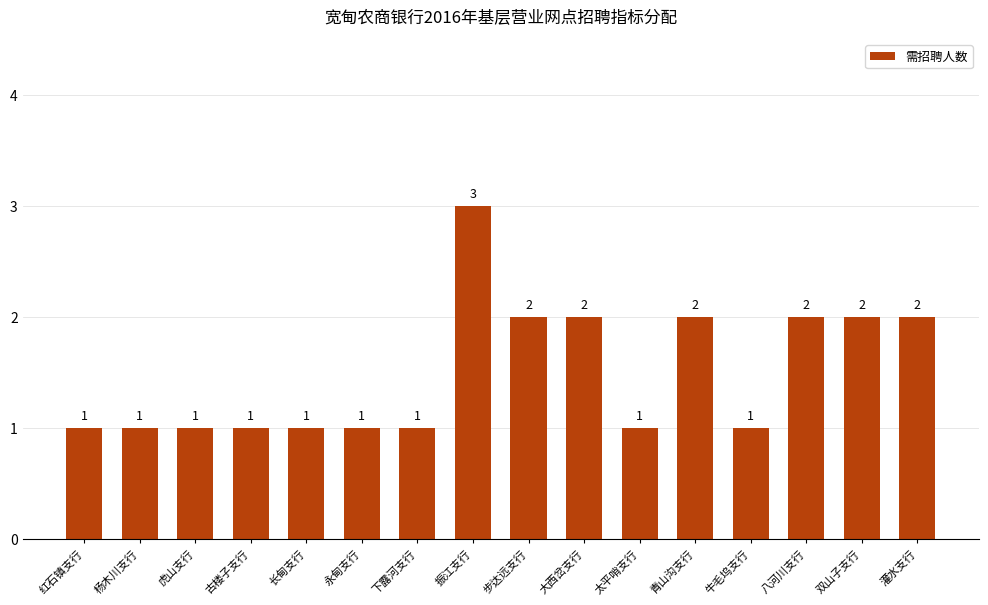

Count the values in the range 1 to 2.

15